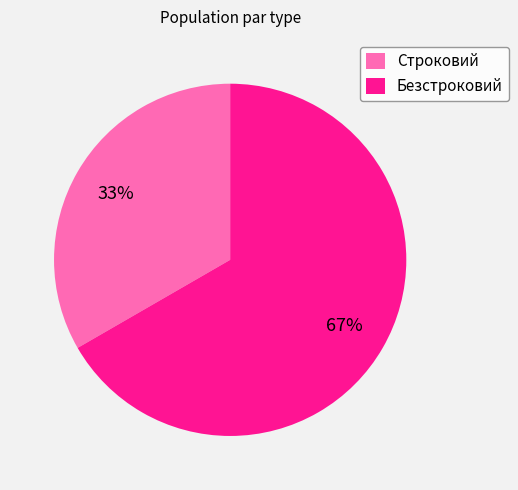

Which category accounts for the majority?

Безстроковий